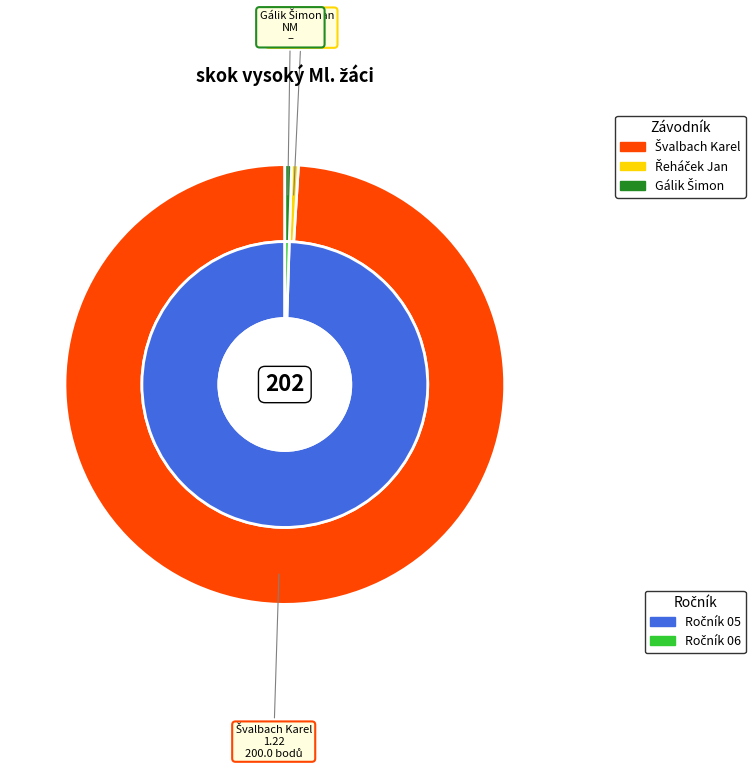

What is the largest slice in the pie chart?

Švalbach Karel